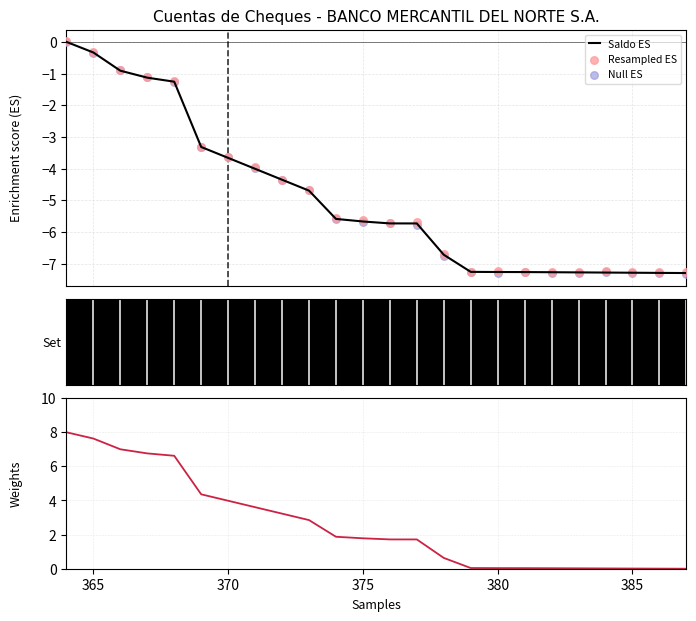

Is the value of Saldo ES at 18 greater than the value of Resampled ES at 16?

No